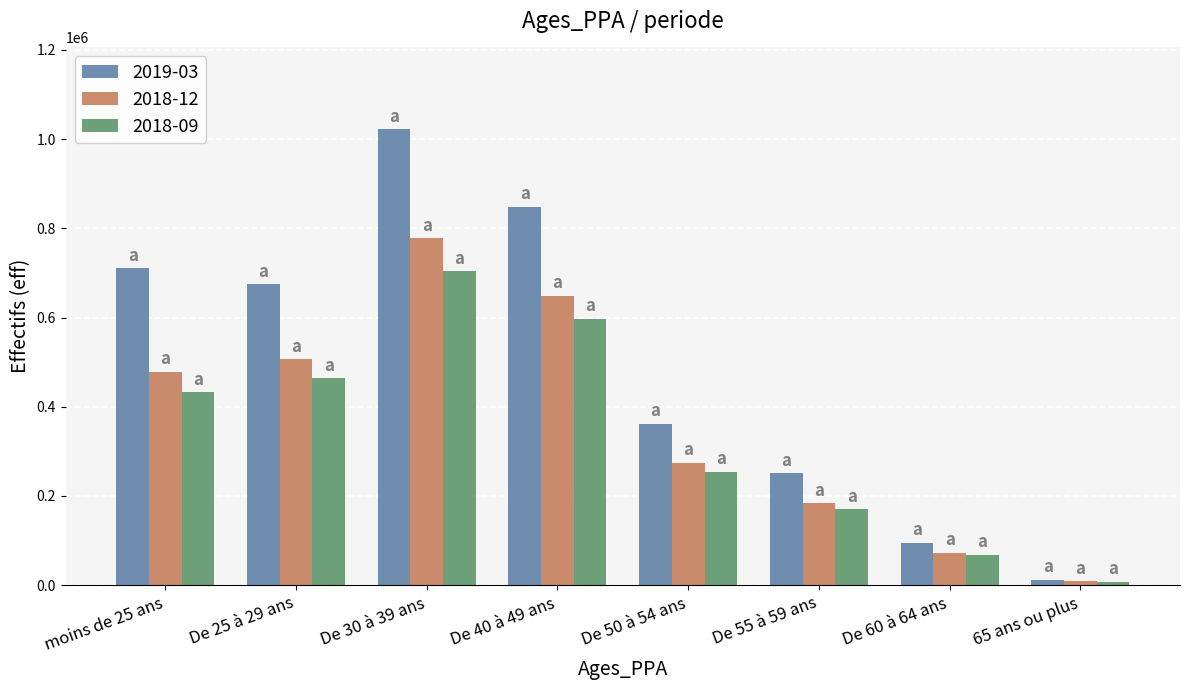

Which category has the highest value across all series?

De 30 à 39 ans